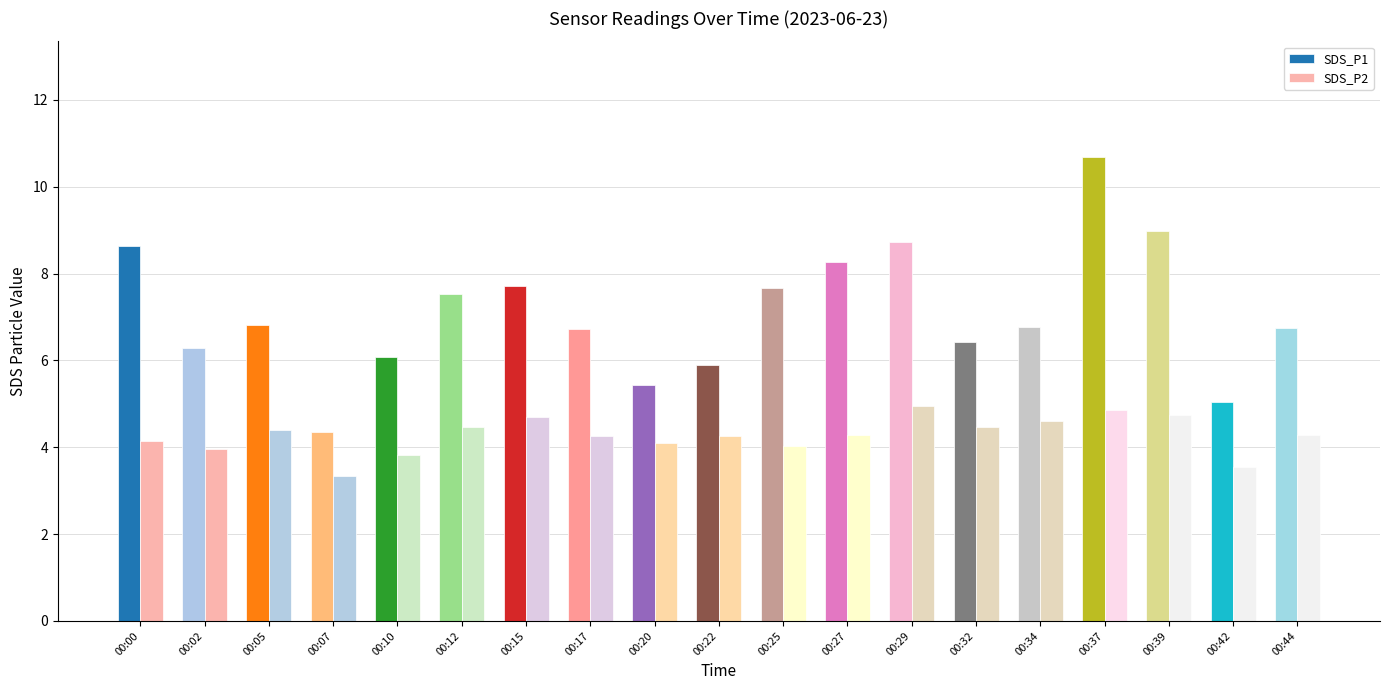

What is the greatest value displayed?

10.7